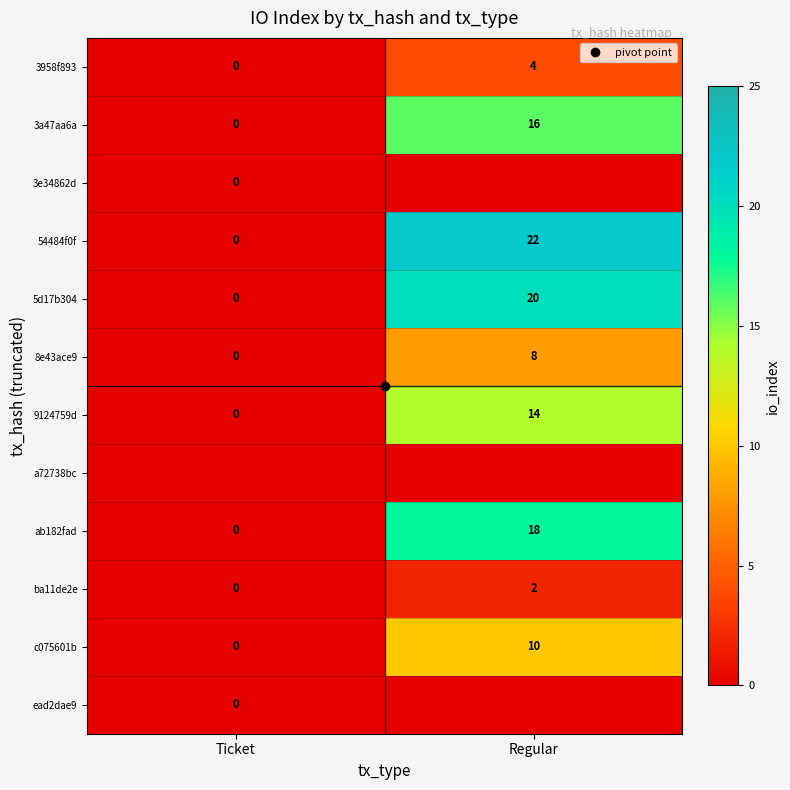

What is the average value of the 9124759d series?

7